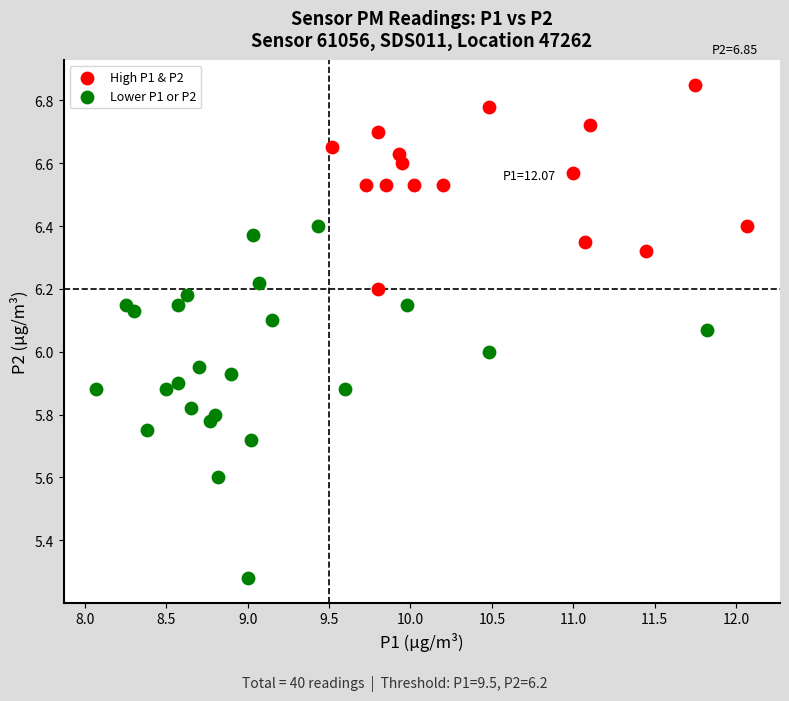

Which series has the widest spread of Y values?

Lower P1 or P2